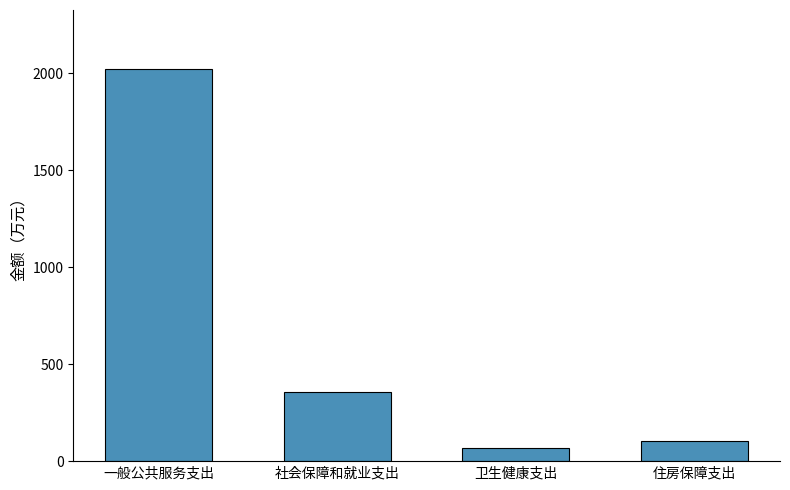

What is the greatest value displayed?

2022.9